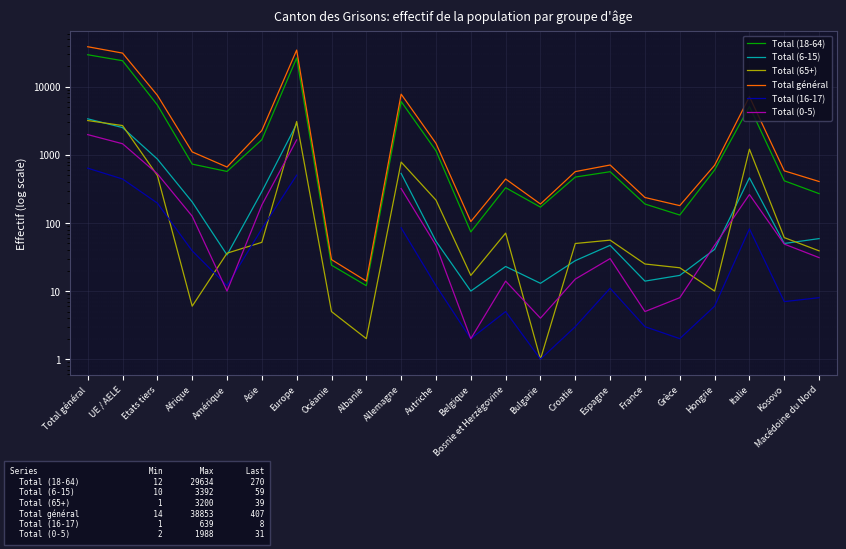

How many data points in Total (16-17) are above 12?

8